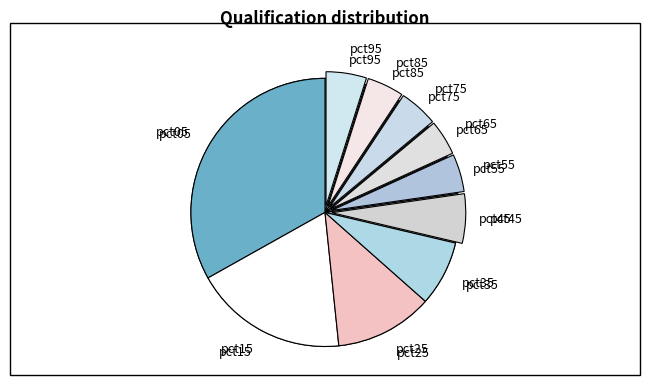

Combined, what portion of the pie is pct45 and pct65?

10.2%